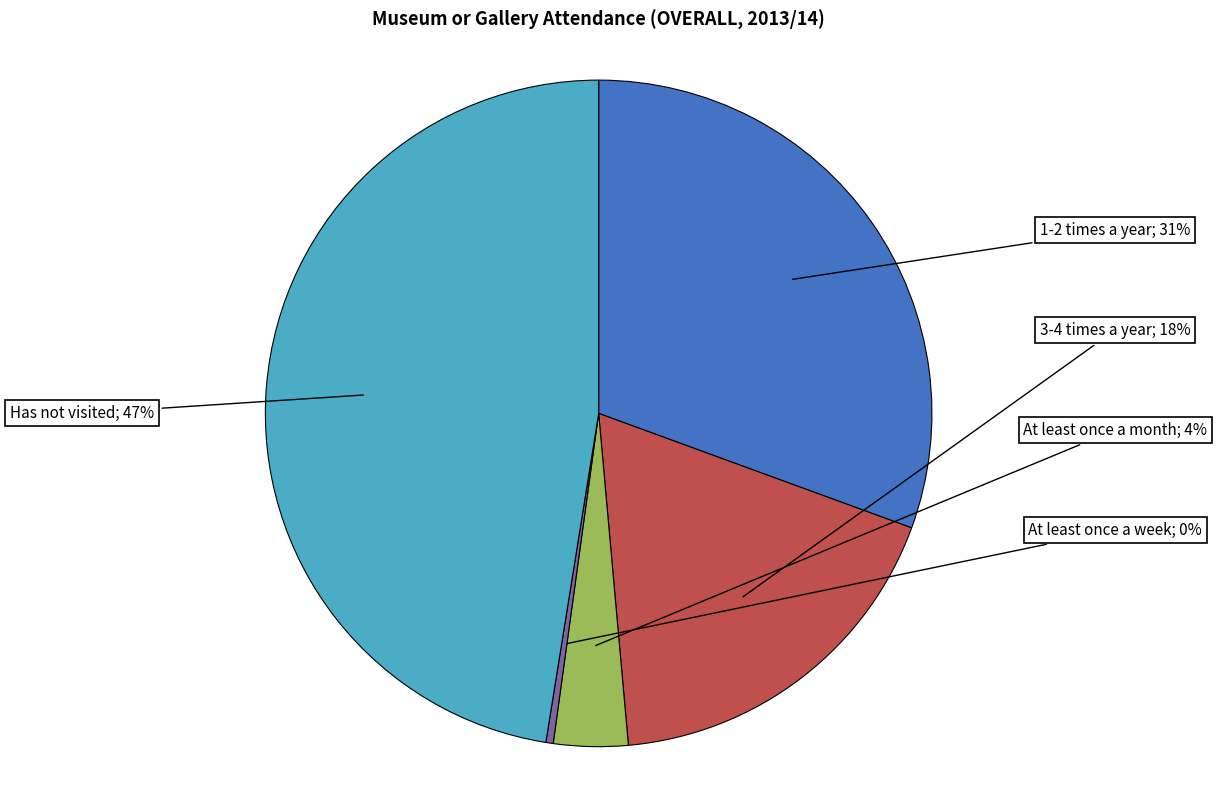

Is there any slice that represents more than half of the pie?

No